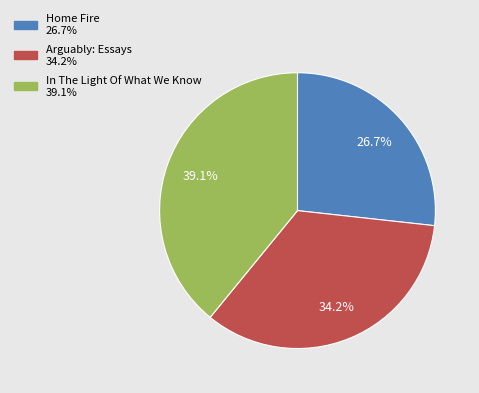

Does In The Light Of What We Know represent more than half of the total?

No